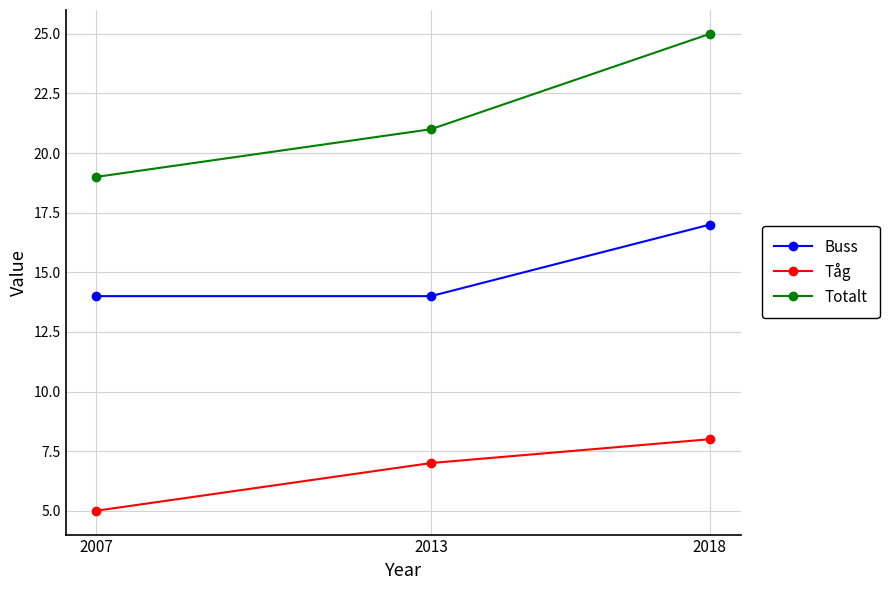

What are all the series names shown in the legend?

Buss, Tåg, Totalt